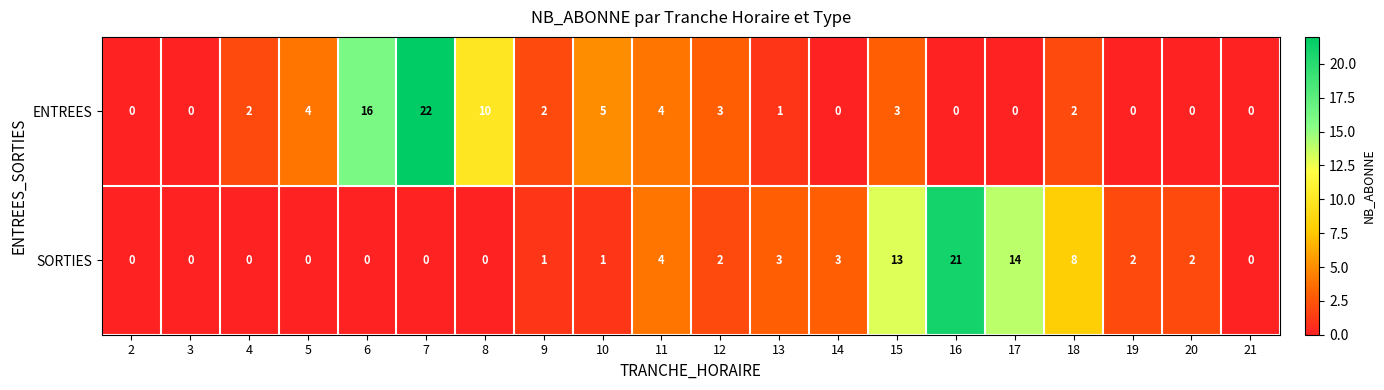

Which category has the highest value in the SORTIES series?

16